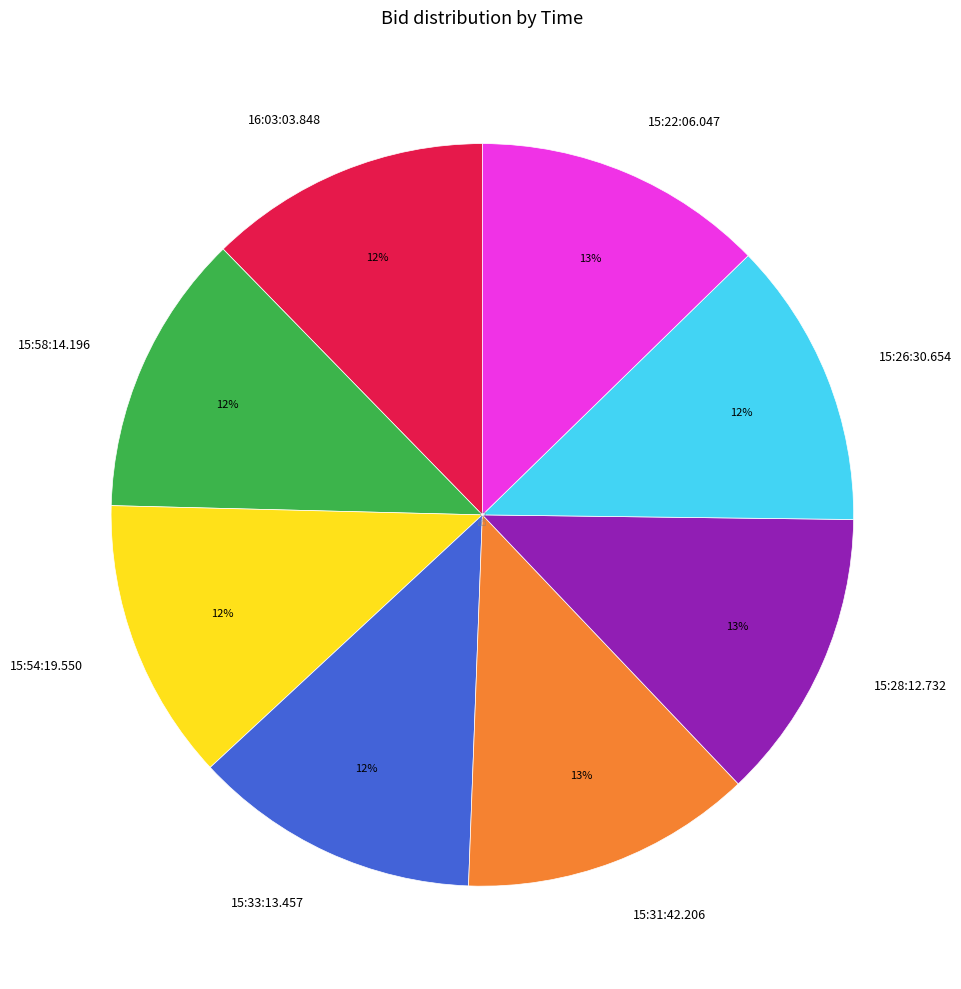

Combined, do 15:58:14.196 and 15:22:06.047 account for over 50%?

No